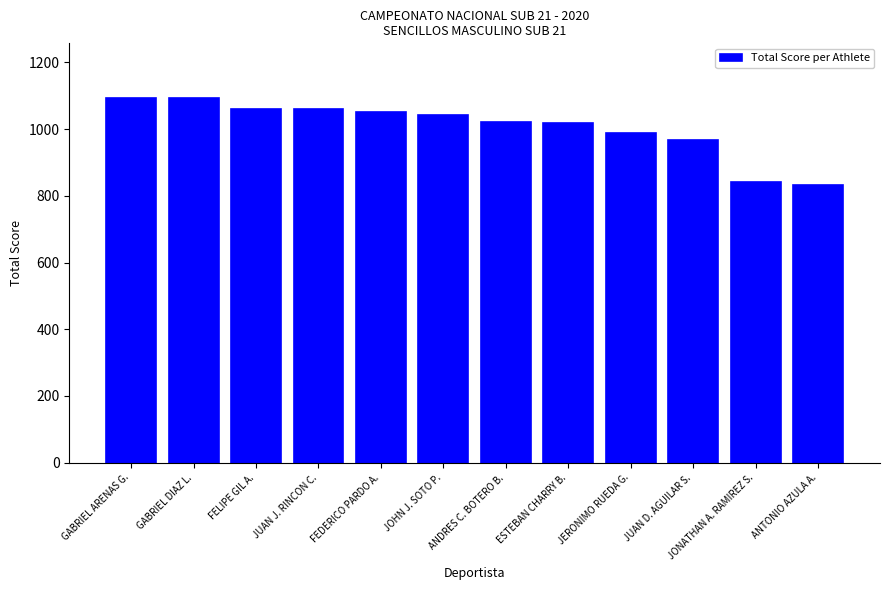

Is it true that the value at ANDRES C. BOTERO B. is 1021?

True